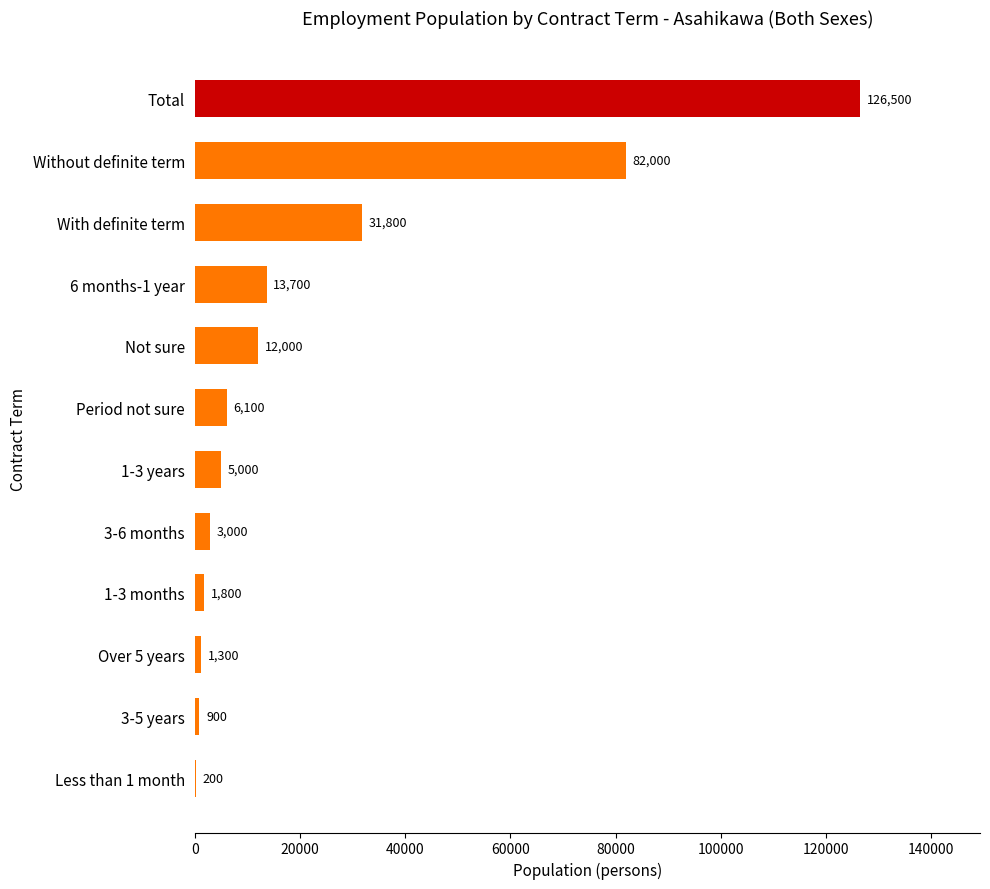

Is it true that the value at Period not sure is 6100?

True